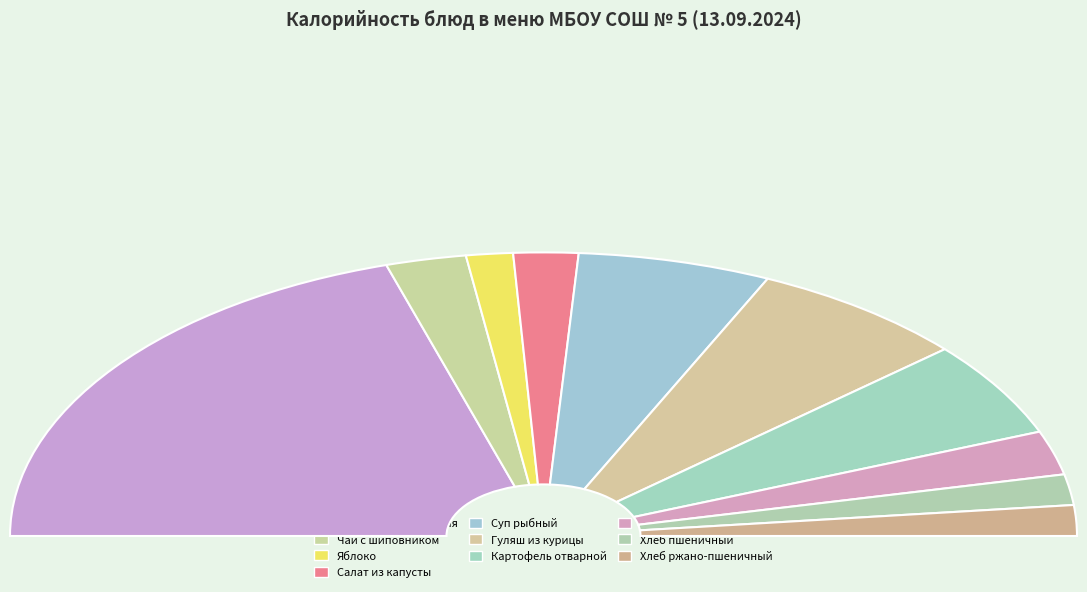

What is the smallest slice in the pie chart?

Яблоко